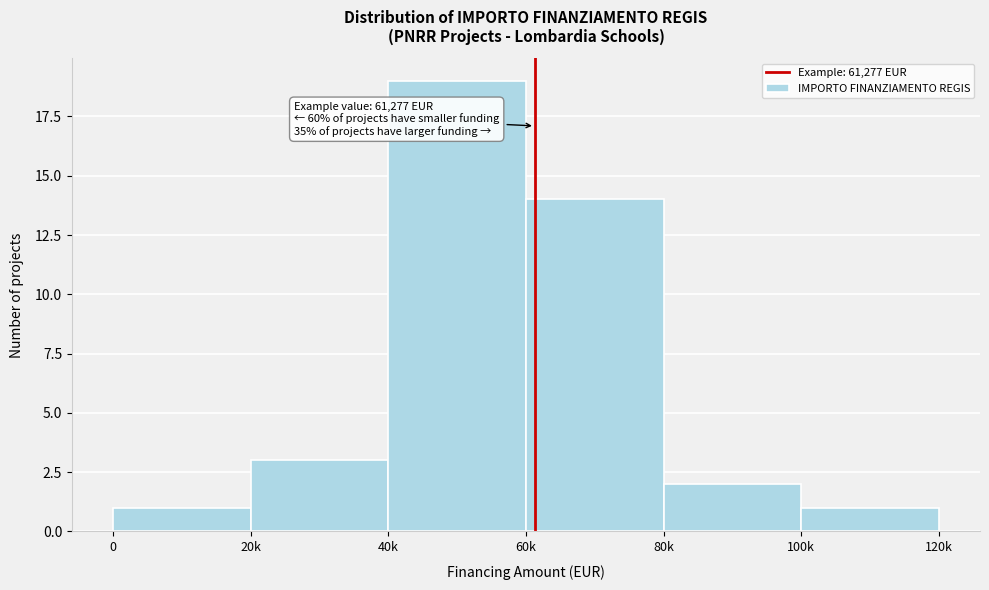

Reading left to right, transcribe all the data shown in this chart.

1	3	19	14	2	1